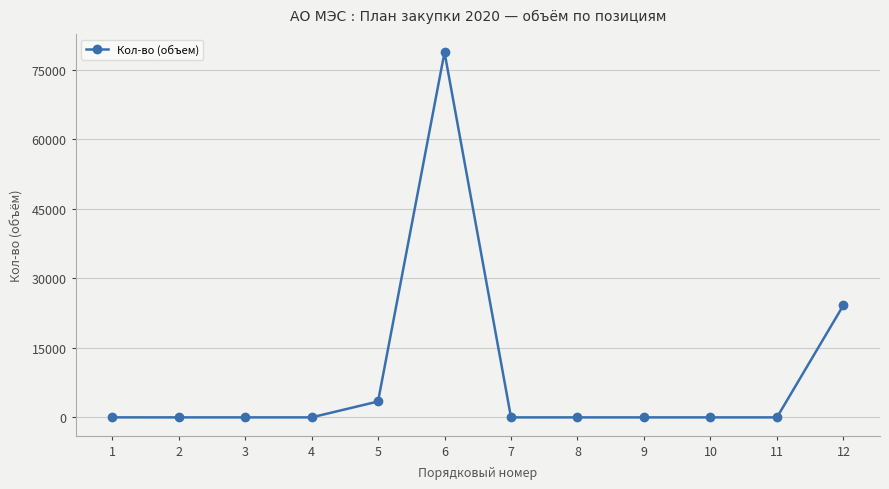

True or false: the data has more than 0 interior local peaks.

True